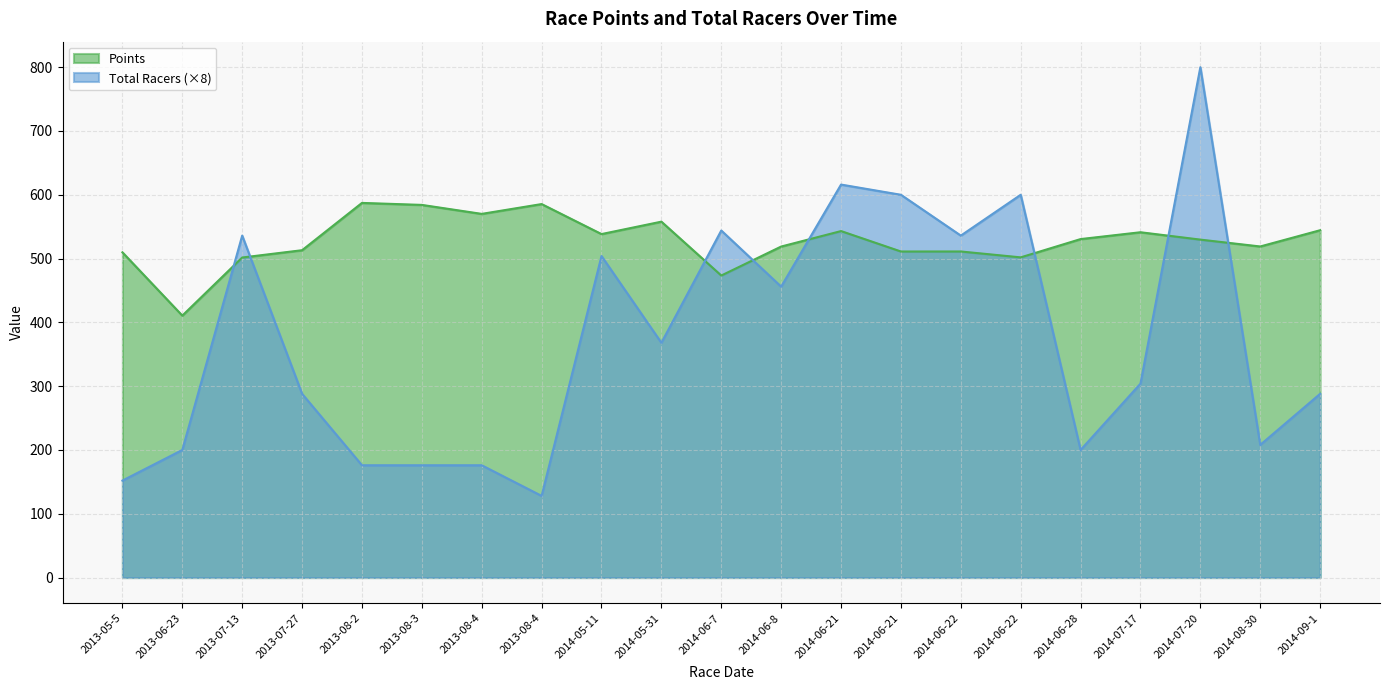

True or false: Points has more than 0 points higher than both neighbors.

True